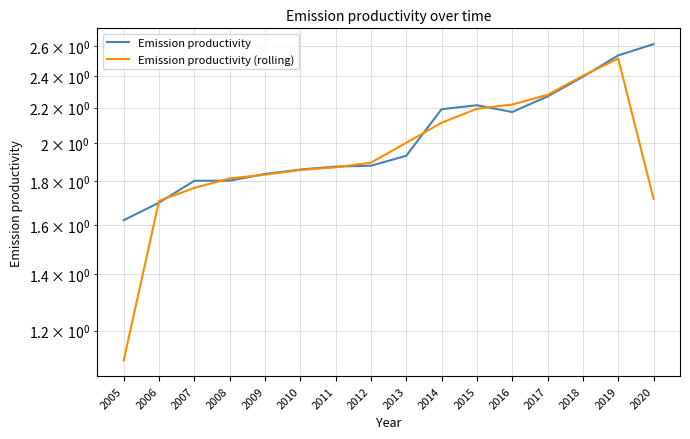

What value does the Emission productivity (rolling) series have at 2009?

1.8